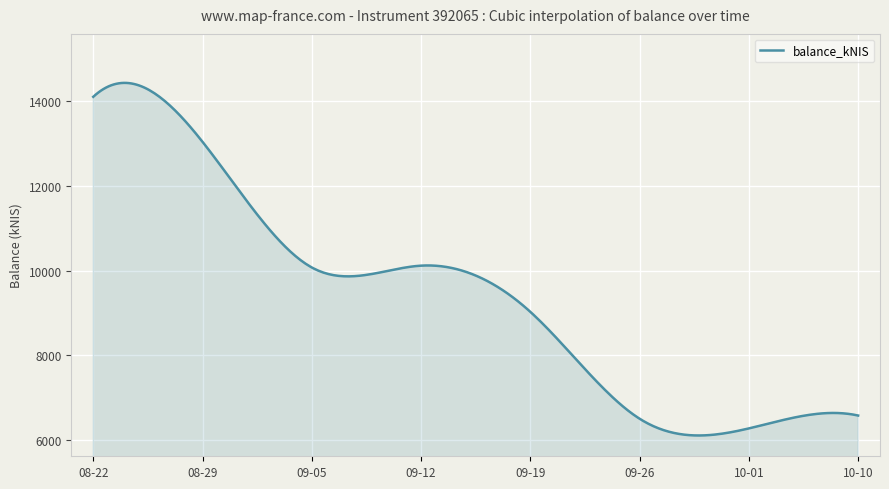

What is the difference between the maximum and minimum values?

8297.8